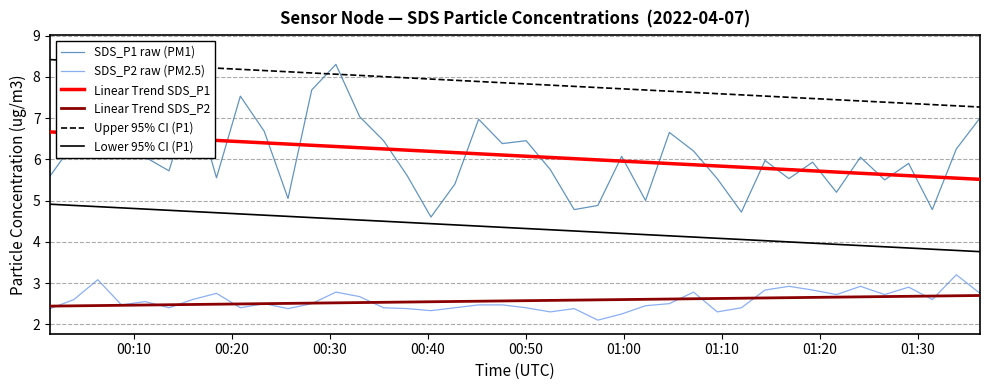

What is the lowest value of the SDS_P2 raw (PM2.5) series?

2.1